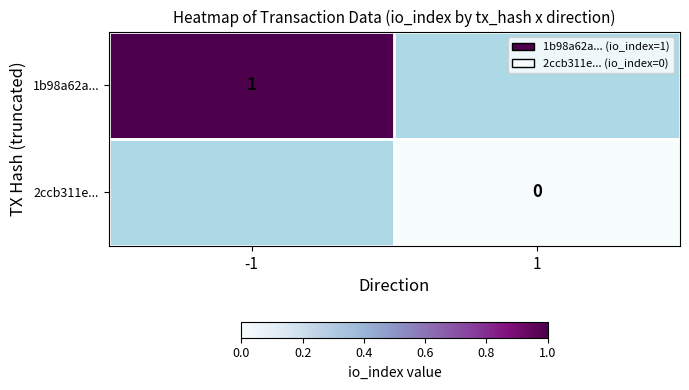

Is the value of 2ccb311e... at 1 greater than the value of 1b98a62a... at -1?

No